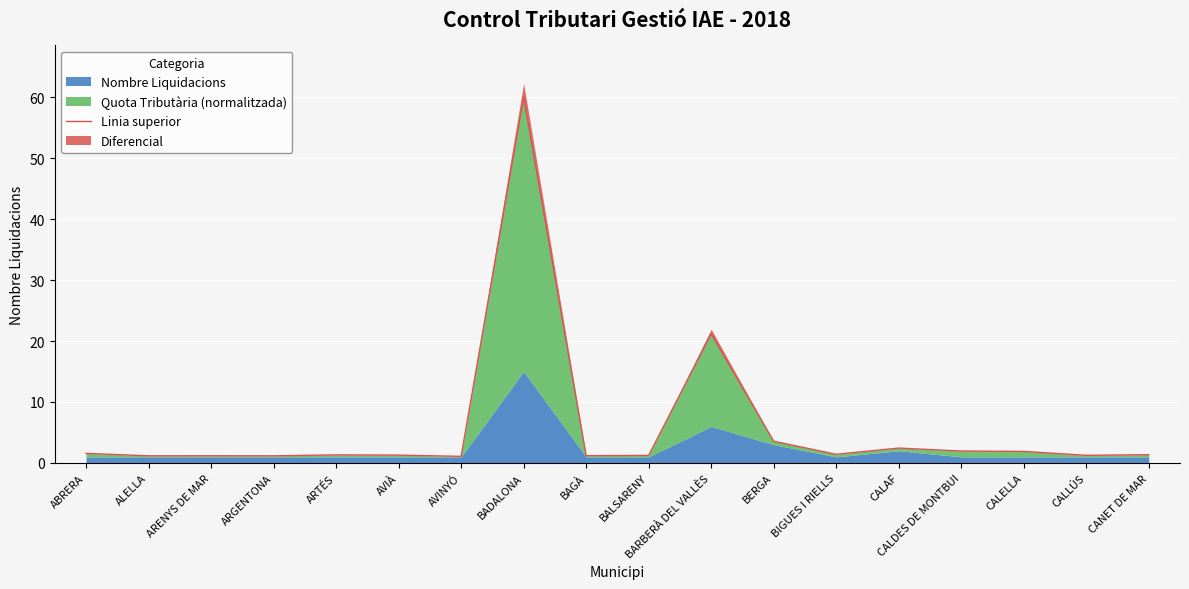

What position from the left is ALELLA?

2